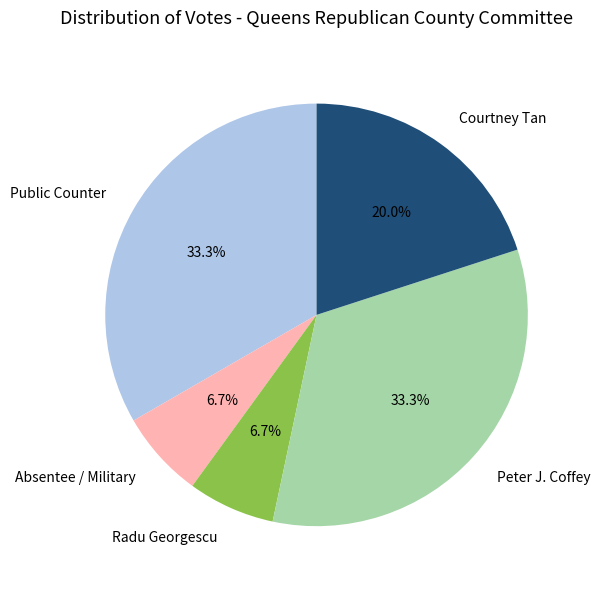

Is there a majority slice in this chart?

No